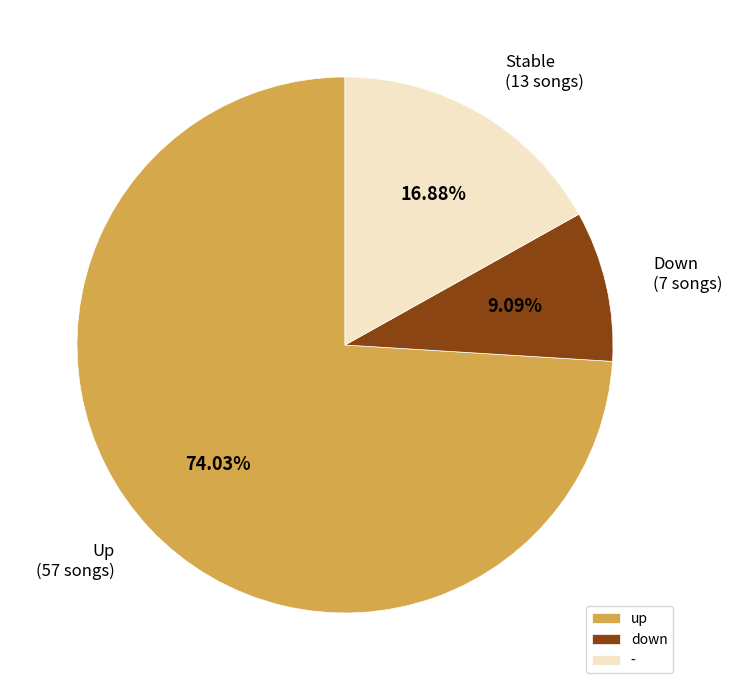

How many slices are in this pie chart?

3